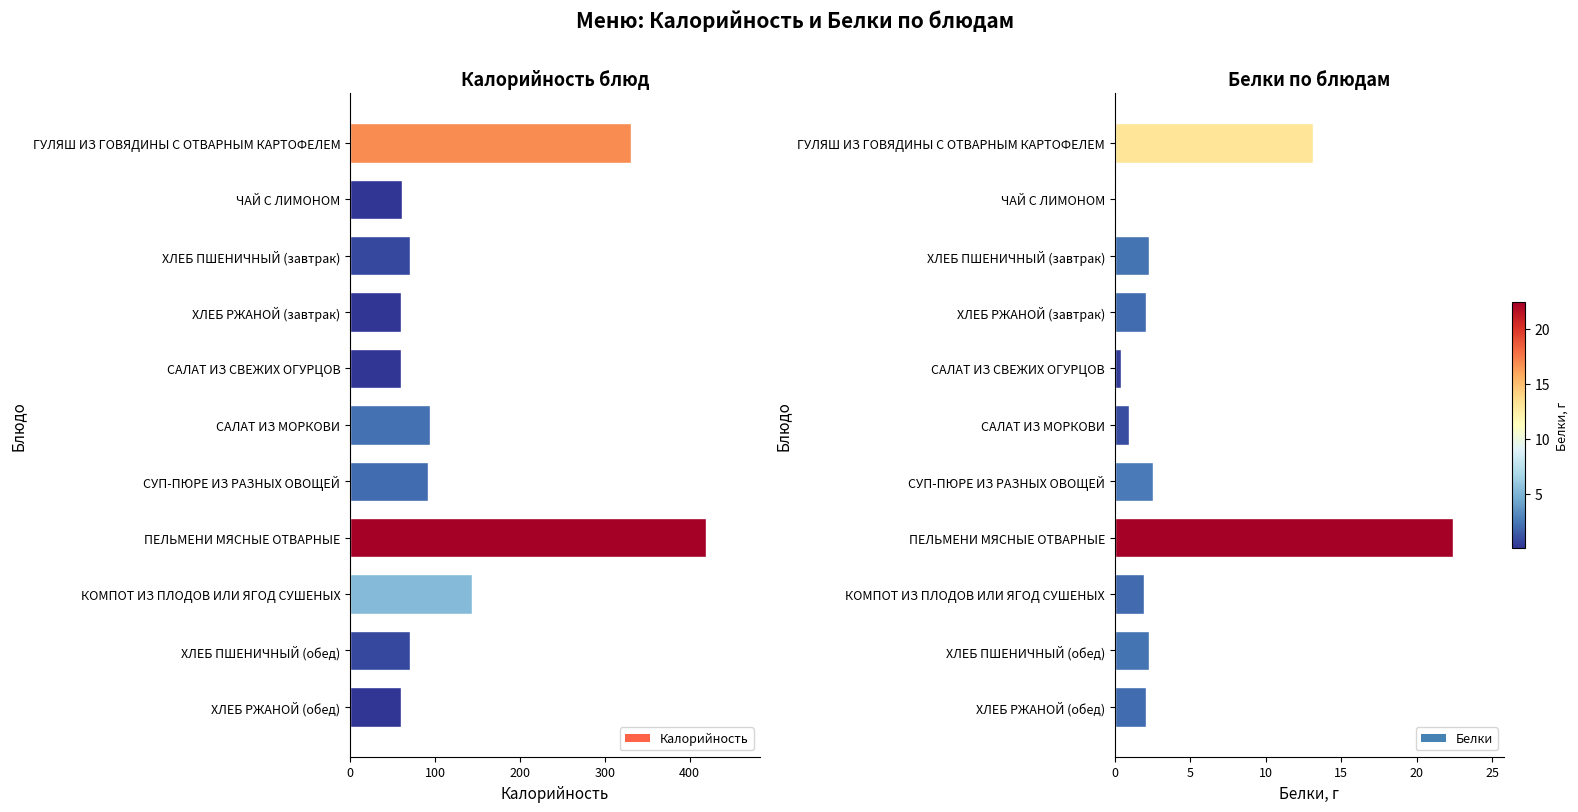

What is the difference between the maximum and minimum values in the Калорийность series?

359.6